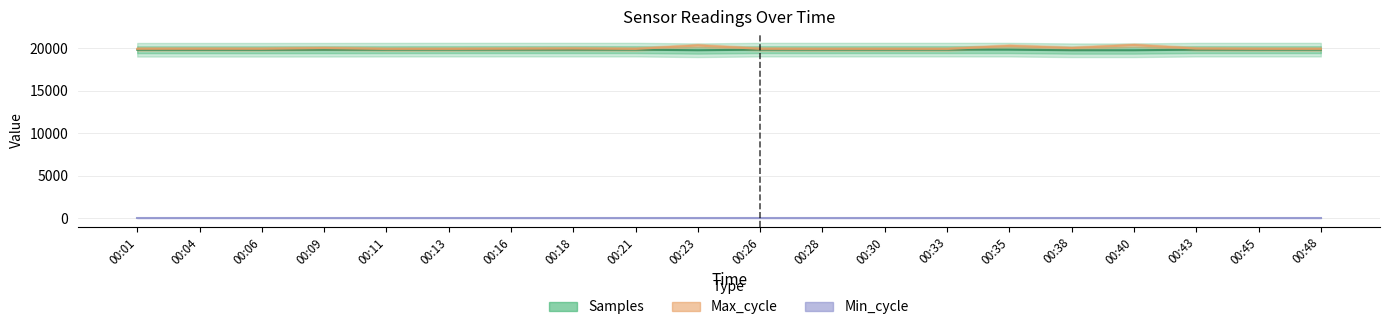

Reading right to left, what are all the values shown in this chart?

Samples: 19833.7	19834.0	19834.1	19765.6	19765.5	19834.3	19836.9	19837.3	19835.1	19836.6	19766.8	19836.9	19837.2	19838.3	19836.3	19830.8	19823.9	19822.3	19821.8	19822.4
Max_cycle: 19917.0	19923.0	19951.0	20371.0	20017.0	20273.0	19912.0	19916.0	19913.0	19927.0	20322.0	19917.0	19962.0	19939.0	19916.0	19912.0	20017.0	19930.0	19931.0	19927.0
Min_cycle: 28.0	28.0	28.0	28.0	28.0	28.0	28.0	28.0	28.0	28.0	28.0	28.0	28.0	28.0	28.0	28.0	28.0	28.0	28.0	28.0